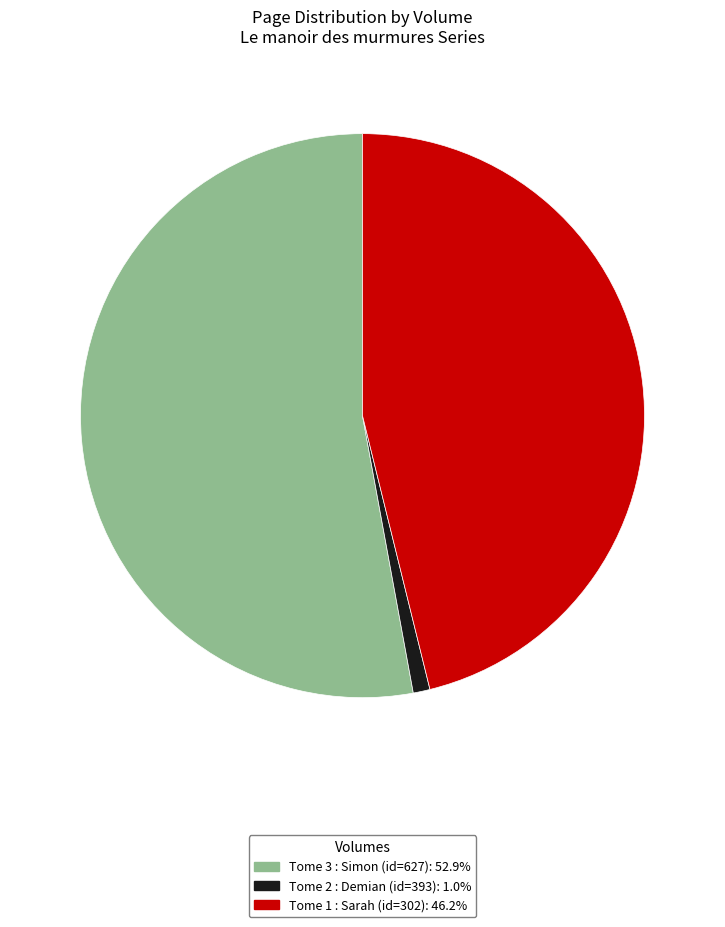

Is the sum of Tome 2 : Demian (id=393) and Tome 1 : Sarah (id=302) greater than half?

No